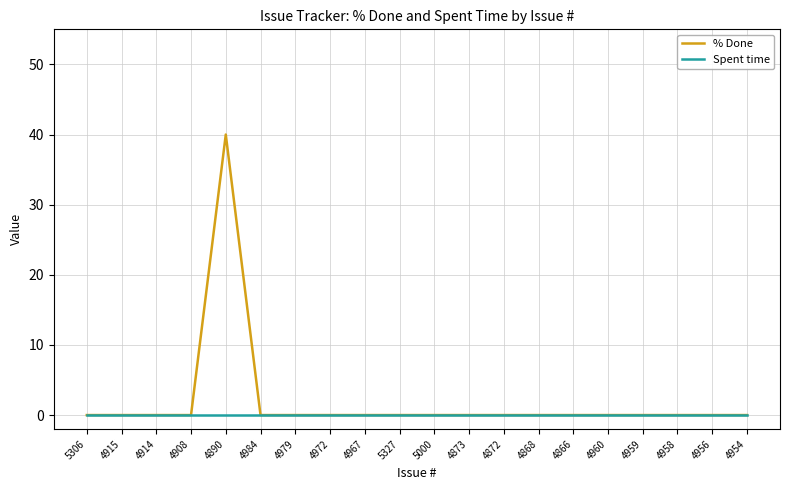

Reading left to right, extract all data points from this chart.

% Done: 0	0	0	0	40	0	0	0	0	0	0	0	0	0	0	0	0	0	0	0
Spent time: 0	0	0	0	0	0	0	0	0	0	0	0	0	0	0	0	0	0	0	0